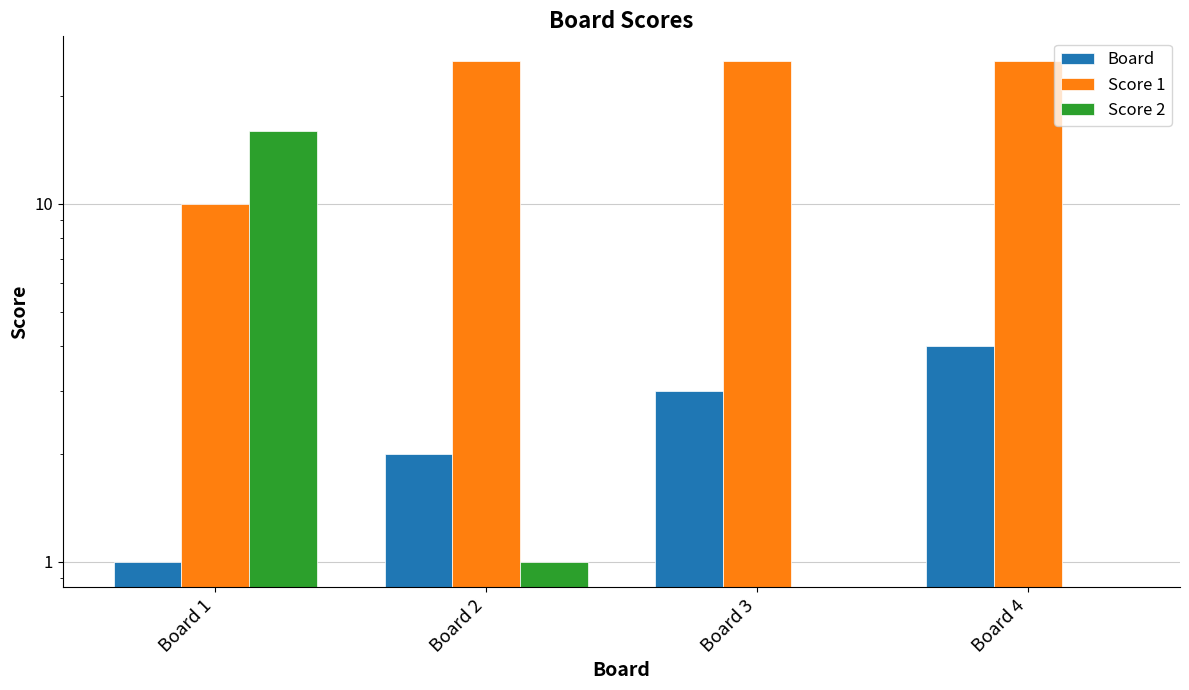

What is the difference between the maximum and minimum values in the Score 1 series?

15